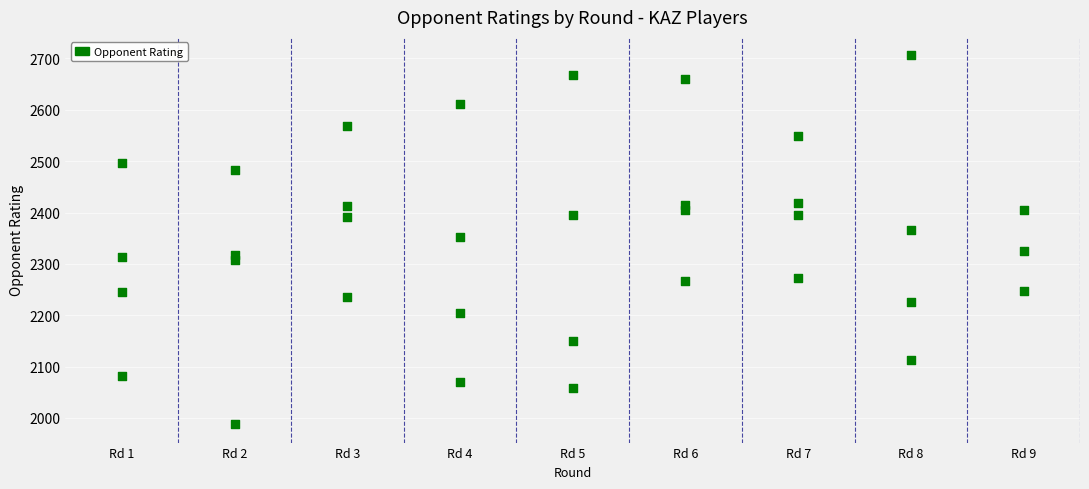

What is the range of Y values (max minus min)?

718